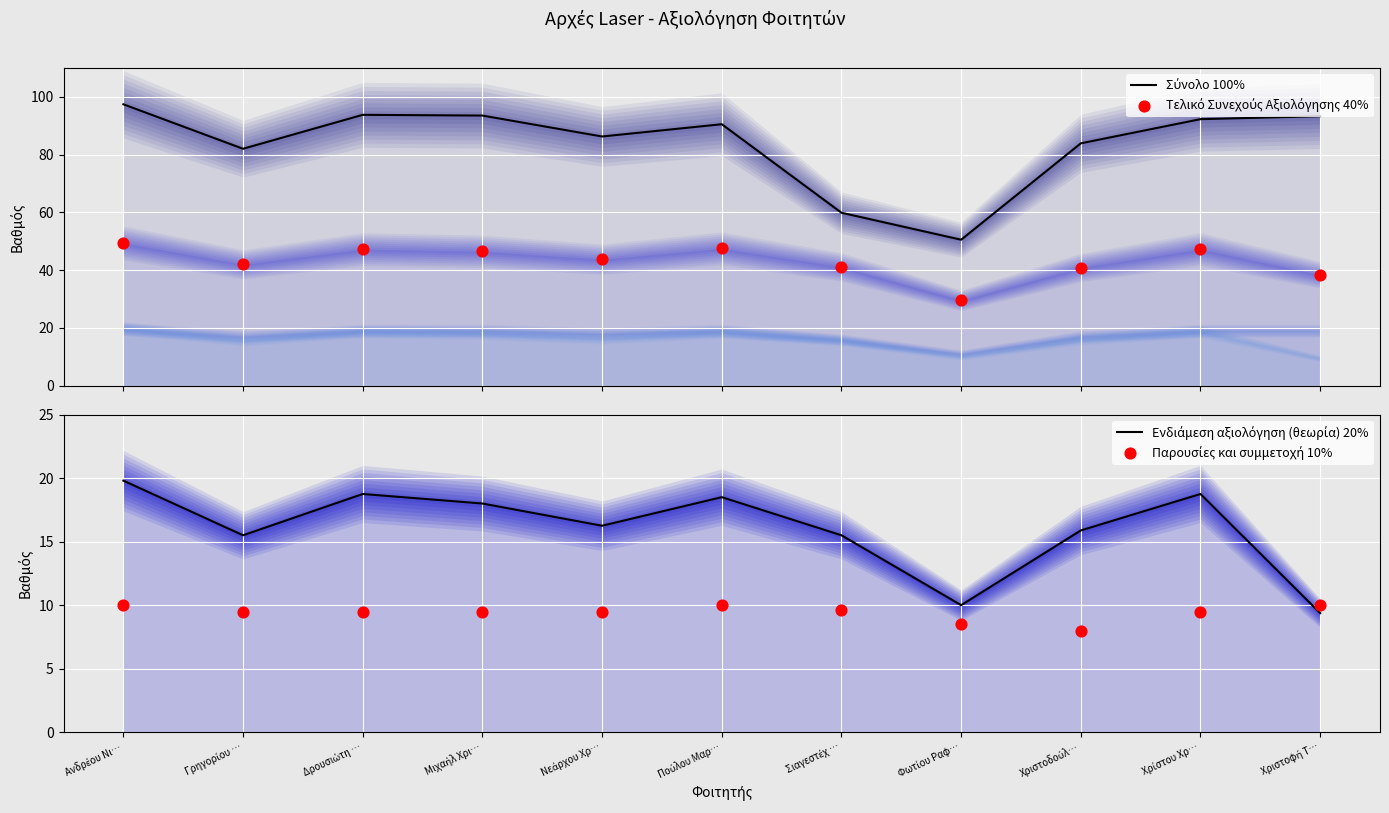

Which series has the largest total across all categories?

Σύνολο 100%